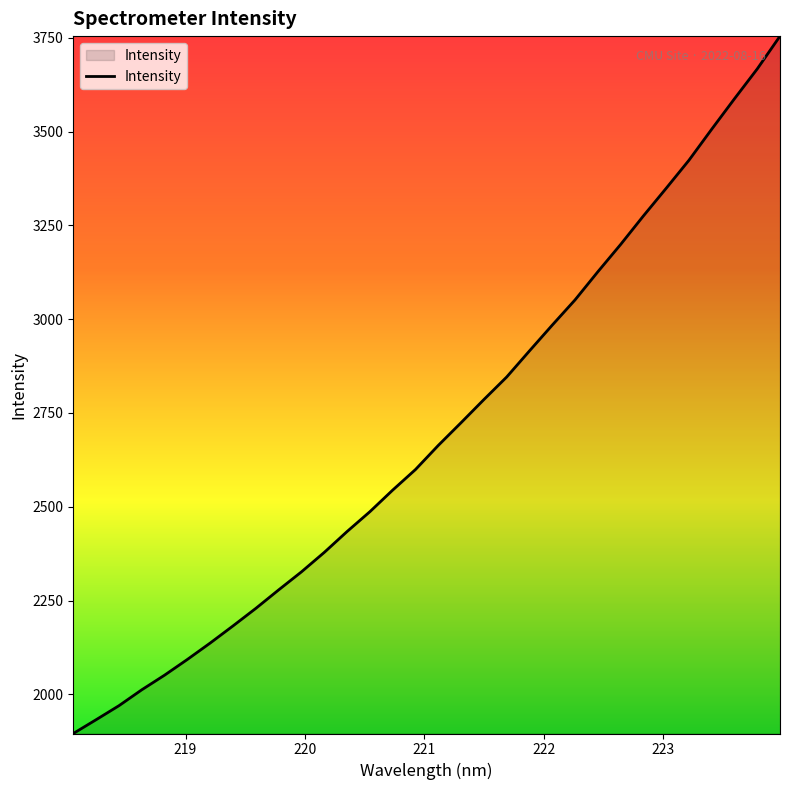

What is the greatest value displayed?

3754.6